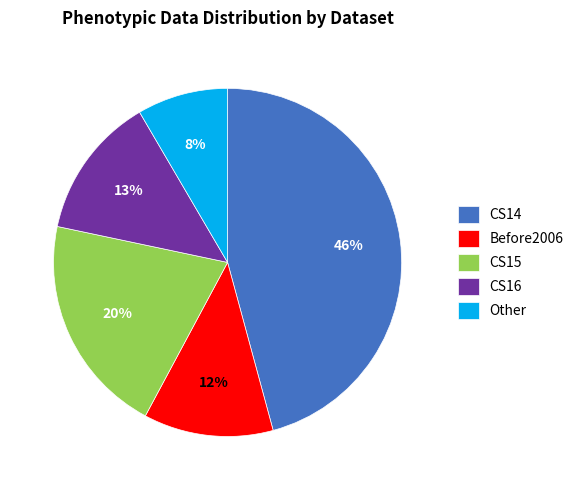

How many slices are in this pie chart?

5